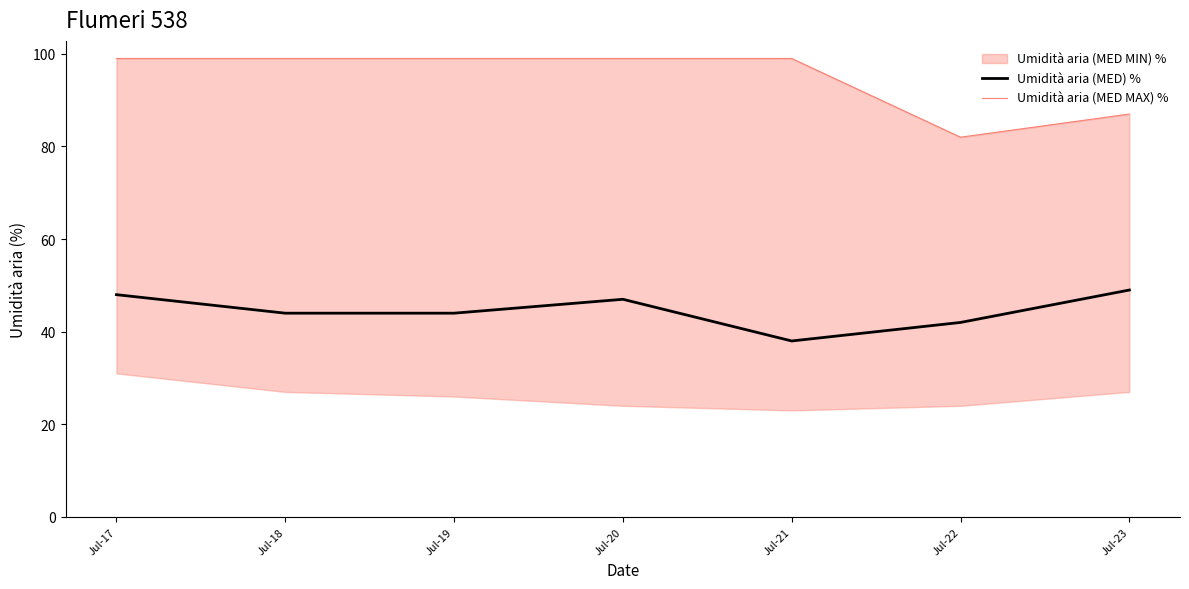

At which category is the sum across all series the highest?

Jul-17